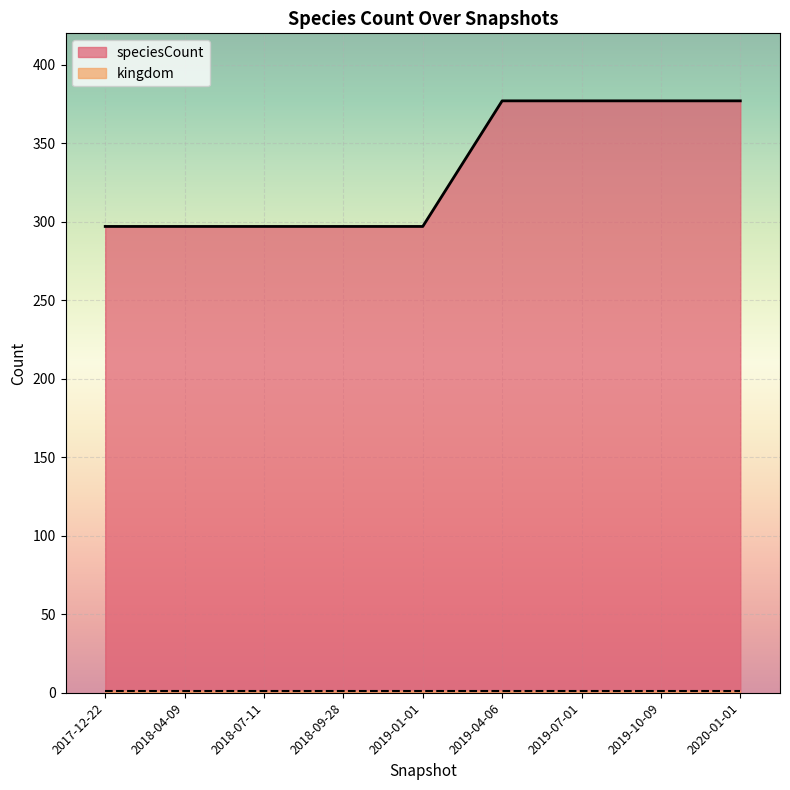

Reading left to right, list all the values displayed in this chart.

297	297	297	297	297	377	377	377	377